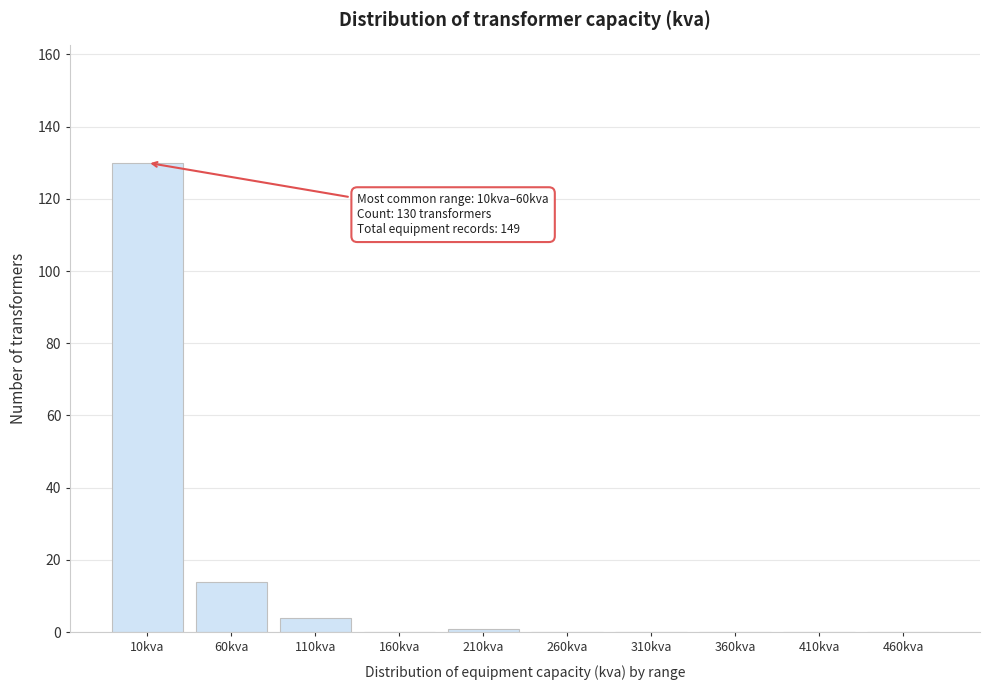

Reading left to right, transcribe all the data shown in this chart.

10kva=130	60kva=14	110kva=4	160kva=0	210kva=1	260kva=0	310kva=0	360kva=0	410kva=0	460kva=0